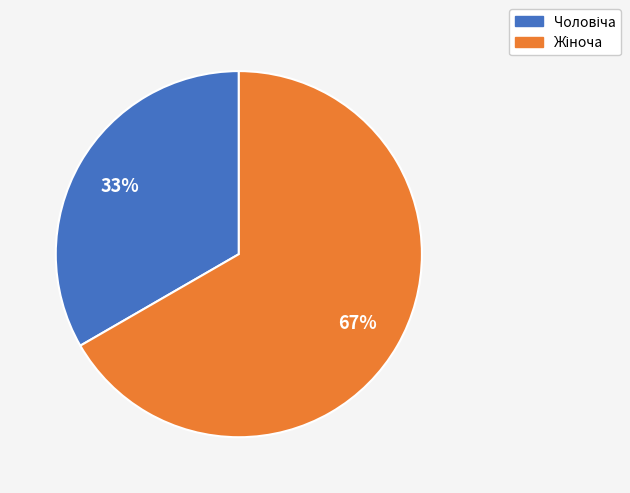

Does any single category account for the majority?

Yes